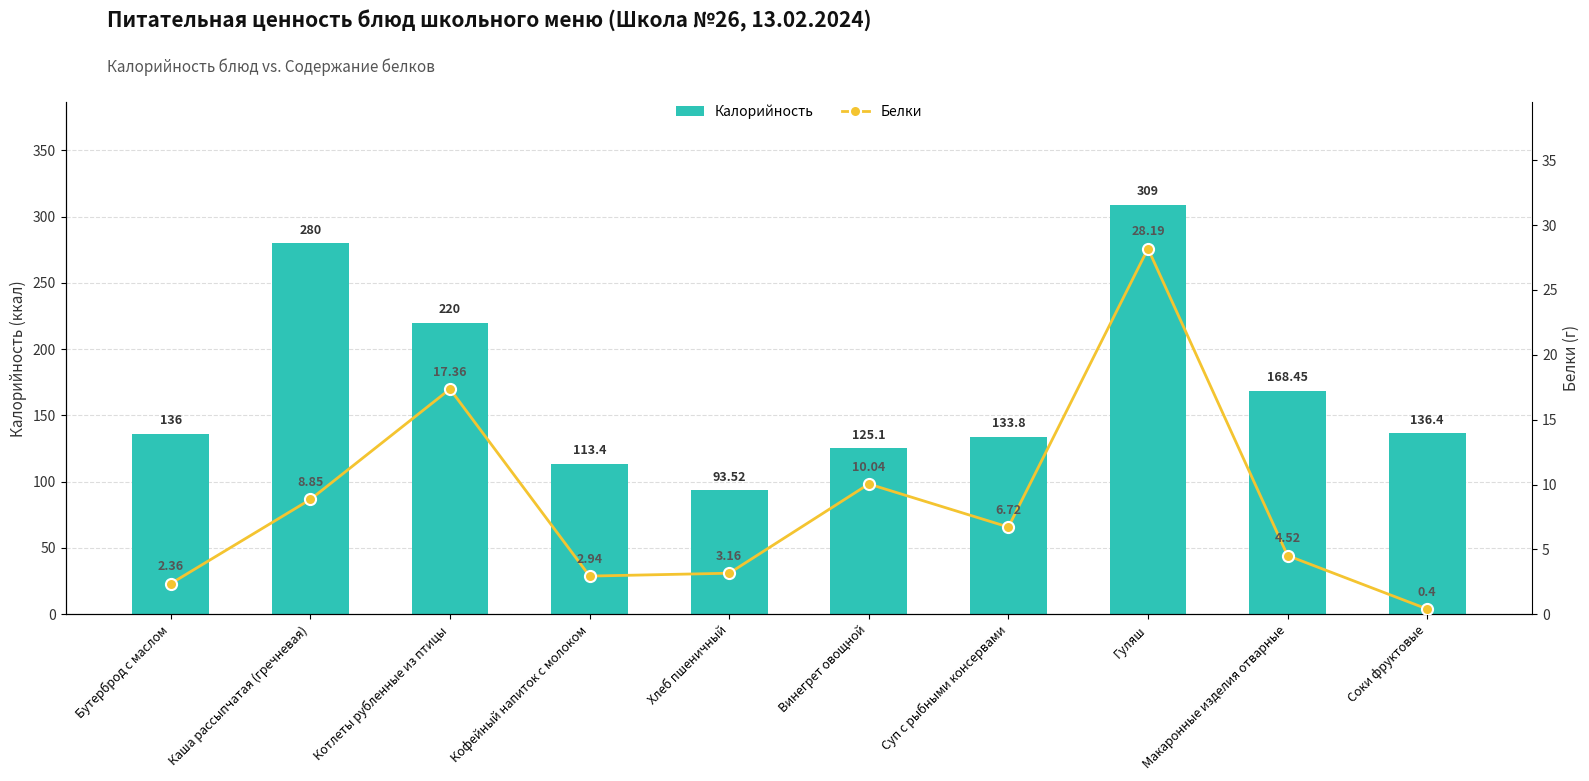

The Калорийность series shows 136.4 at Соки фруктовые. True or false?

True